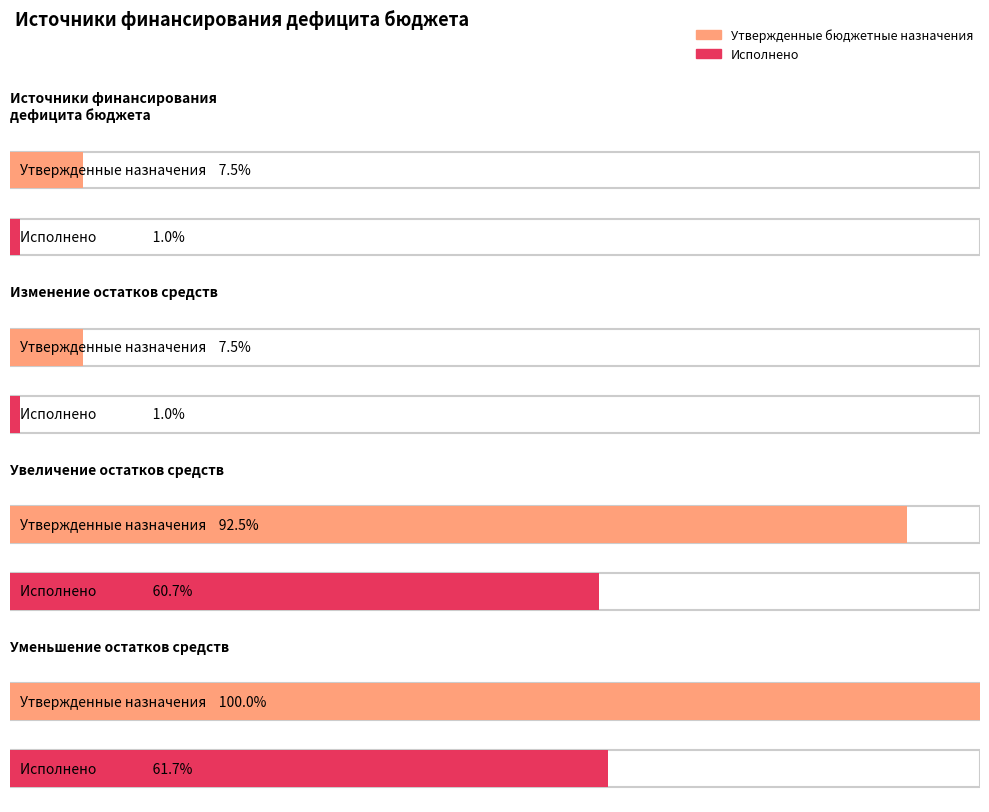

Is the value of Неисполненные назначения at Изменение остатков средств greater than the value of Исполнено at Источники финансирования
дефицита бюджета?

Yes